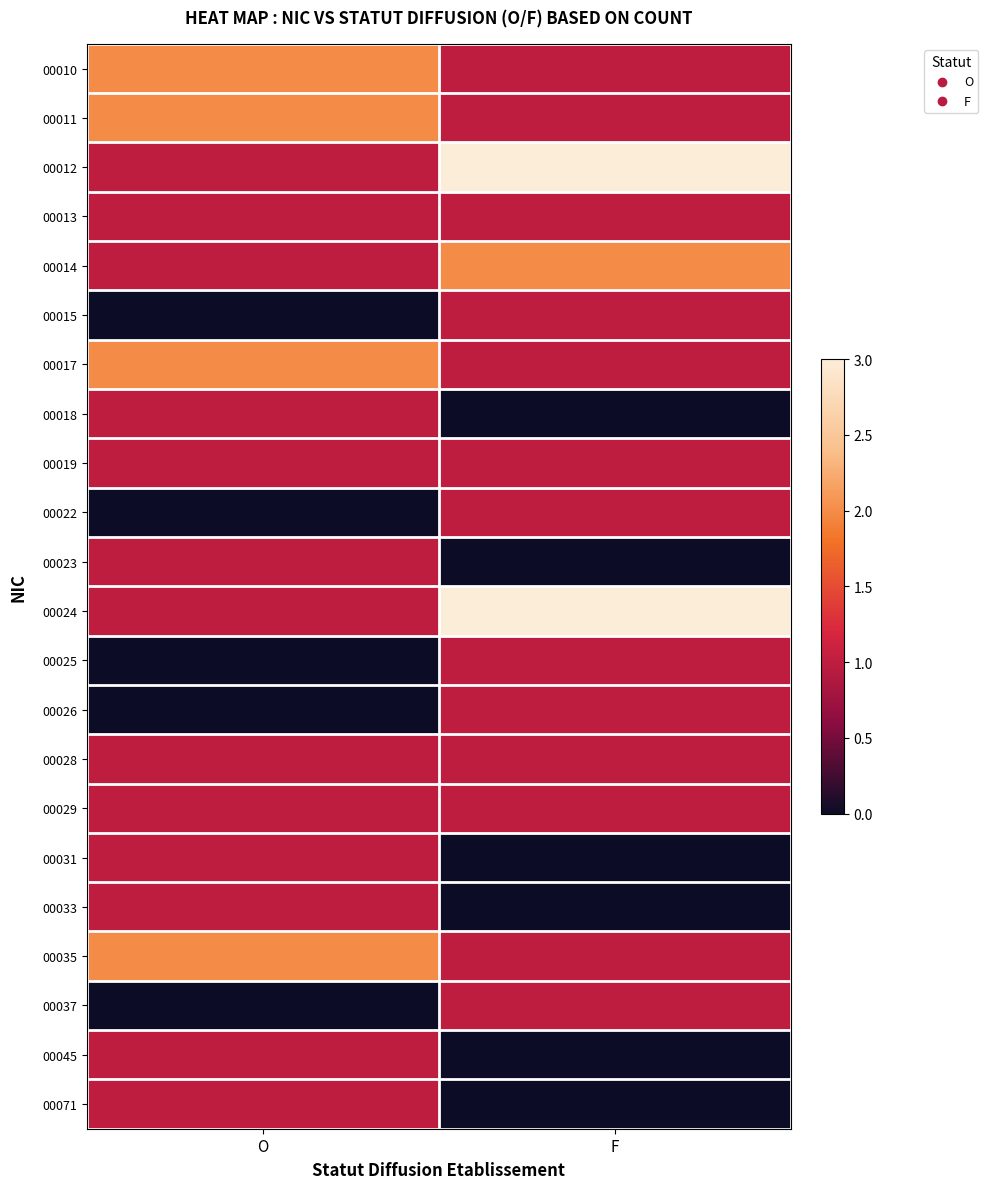

Which has a higher value, F or O?

O